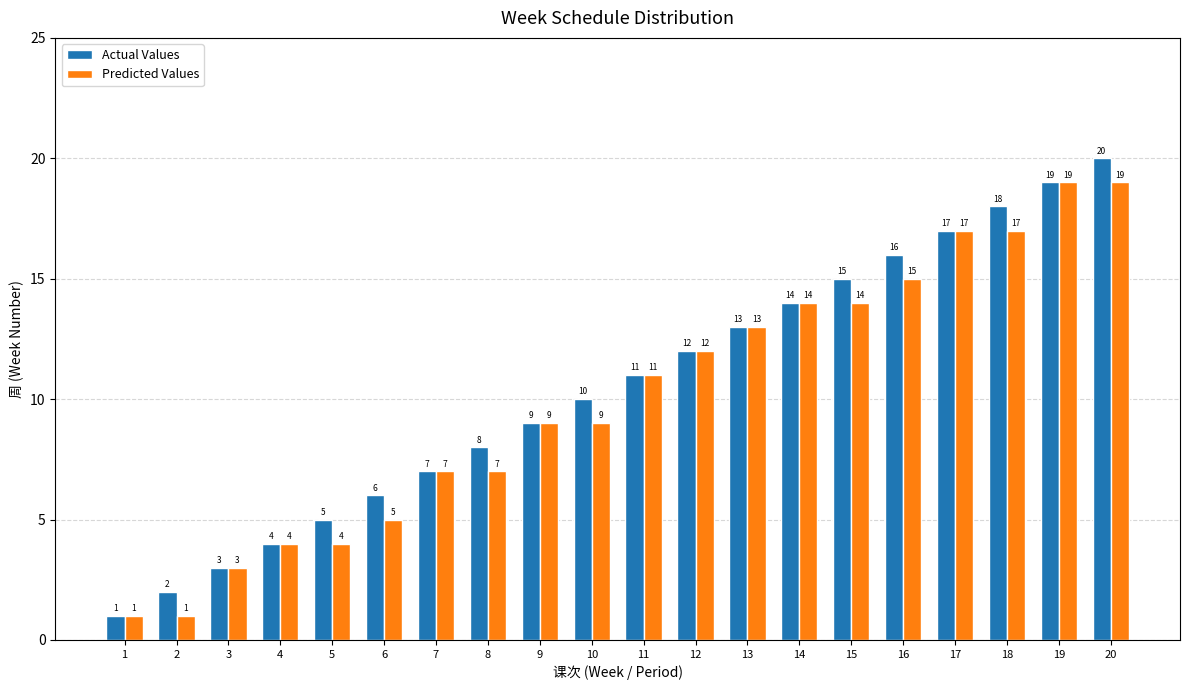

What is the sum of the Actual Values values at 12 and 10?

22